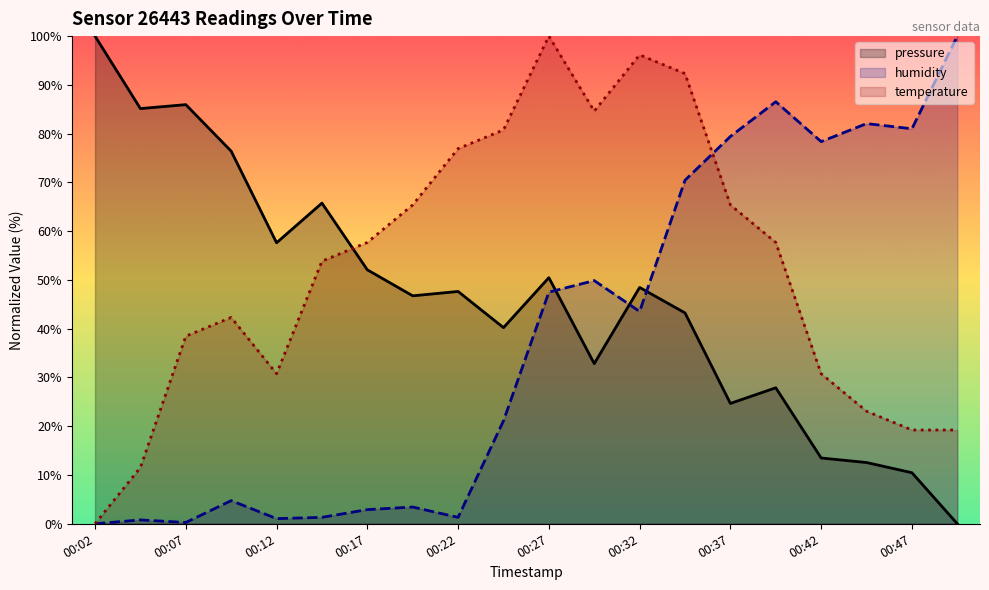

What is the value of the humidity point at the 4th from the left?

4.7